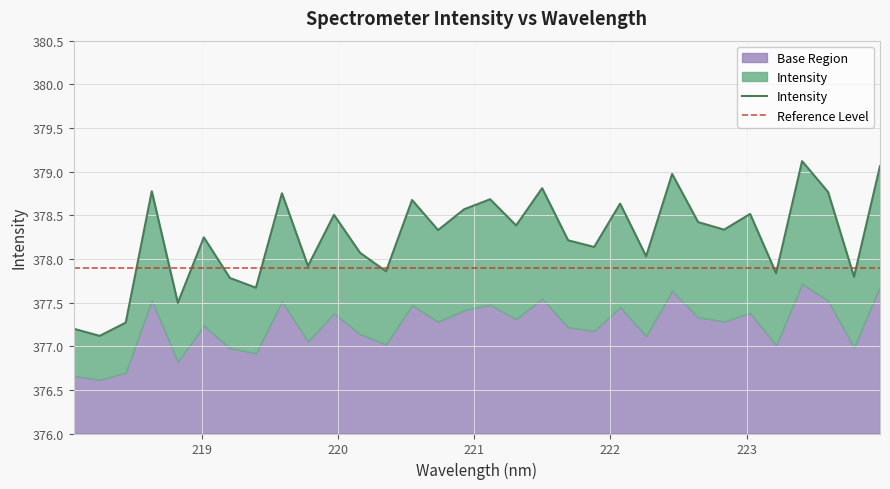

How many interior local valleys (lower than both neighbors) does the data have?

12